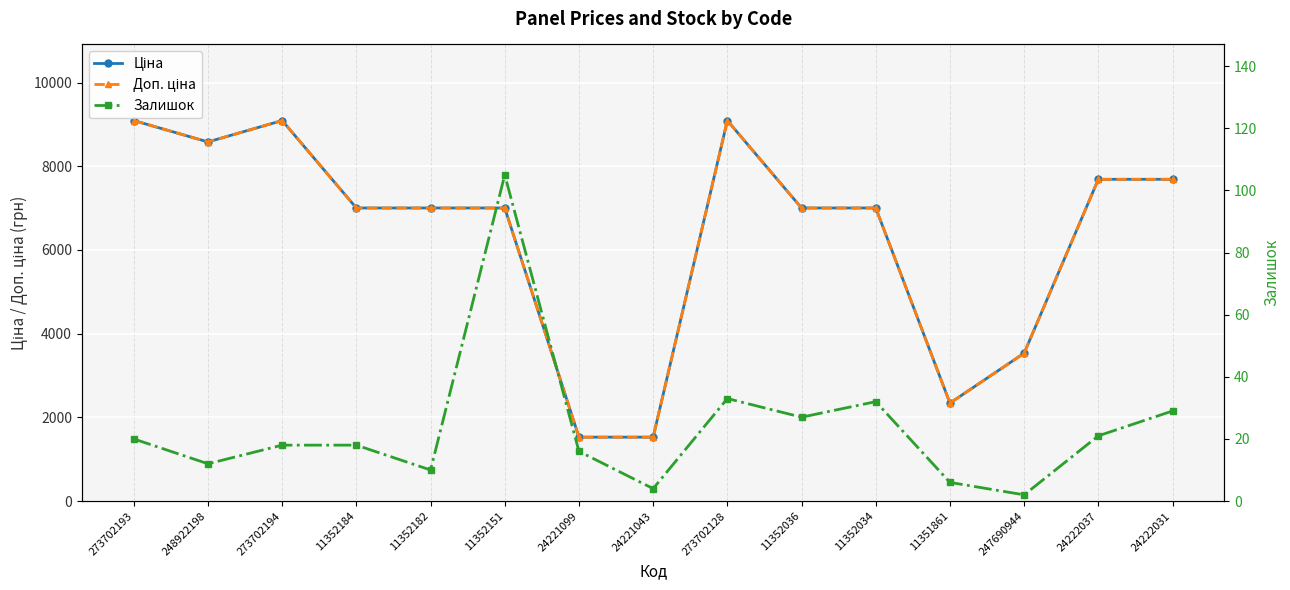

Reading right to left, list all the values displayed in this chart.

Ціна: 24222031=7688.0	24222037=7688.0	247690944=3533.1	11351861=2340.3	11352034=7002.7	11352036=7002.7	273702128=9092.0	24221043=1526.8	24221099=1526.8	11352151=7002.7	11352182=7002.7	11352184=7002.7	273702194=9092.0	248922198=8581.1	273702193=9092.0
Доп. ціна: 24222031=7688.0	24222037=7688.0	247690944=3533.1	11351861=2340.0	11352034=7002.7	11352036=7002.7	273702128=9092.0	24221043=1527.0	24221099=1527.0	11352151=7002.7	11352182=7002.7	11352184=7002.7	273702194=9092.0	248922198=8581.1	273702193=9092.0
Залишок: 24222031=29.0	24222037=21.0	247690944=2.0	11351861=6.0	11352034=32.0	11352036=27.0	273702128=33.0	24221043=4.0	24221099=16.0	11352151=105.0	11352182=10.0	11352184=18.0	273702194=18.0	248922198=12.0	273702193=20.0